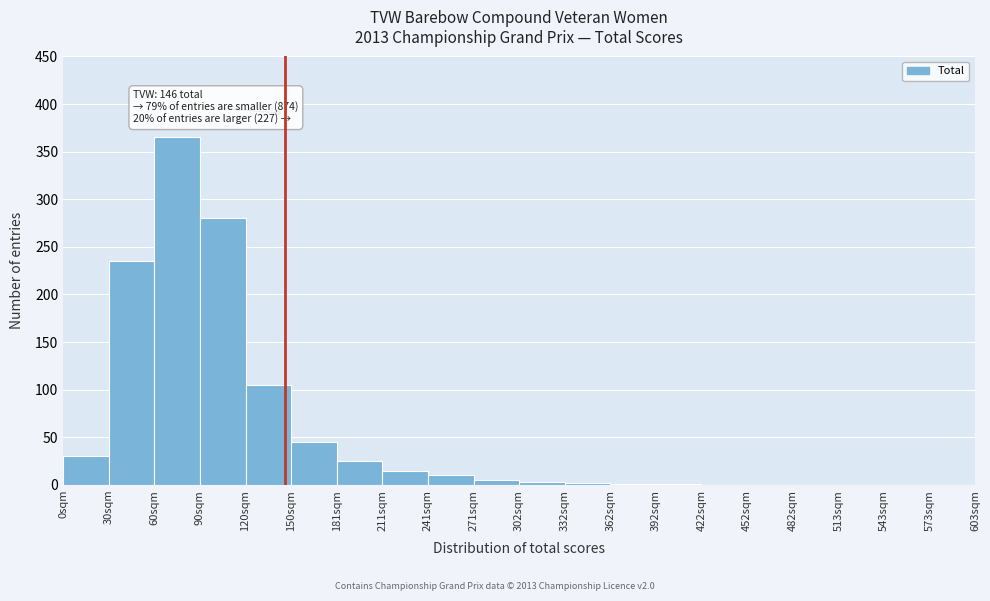

Over which range of the x-axis is the bar tallest?

60 to 90